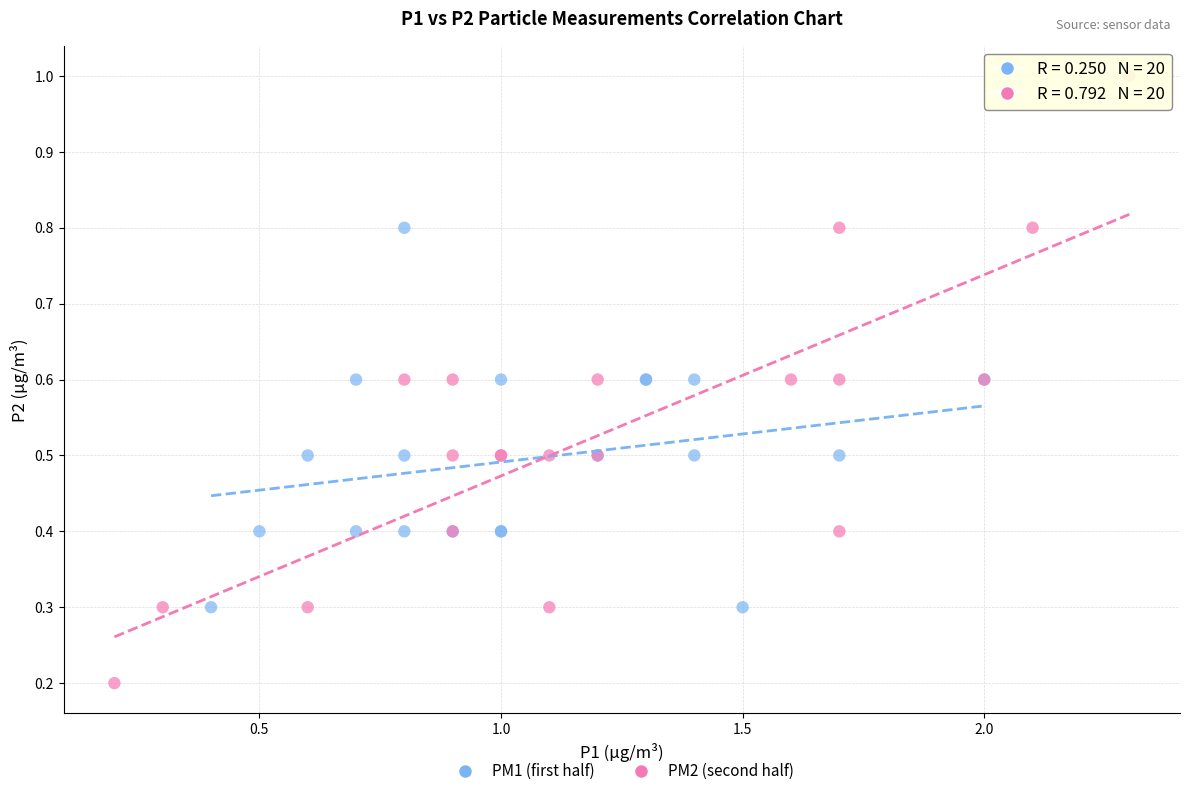

Which series reaches the minimum Y coordinate?

PM2 (second half)